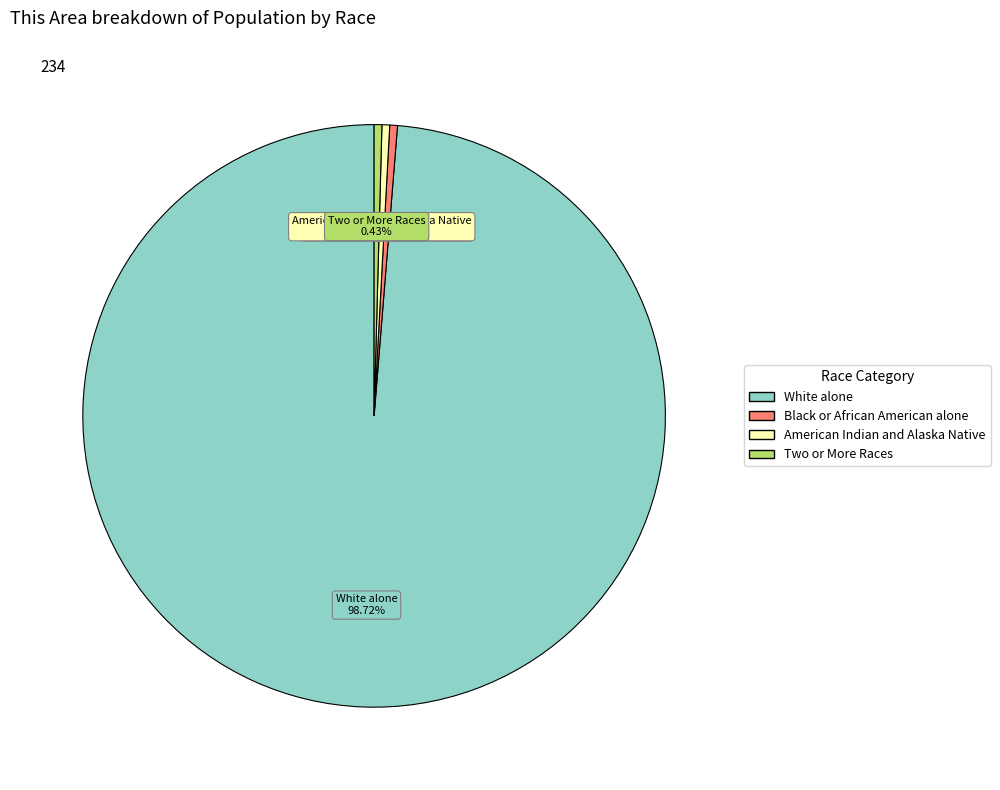

To the nearest percent, what is the difference between the largest and smallest slice percentages?

98%